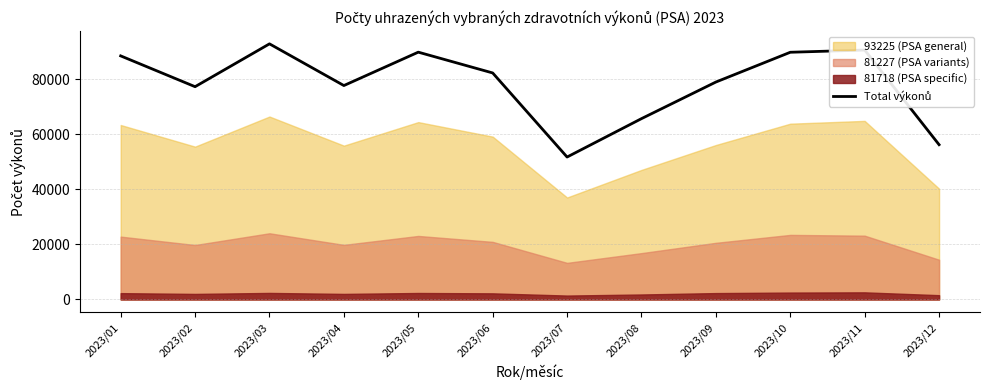

Rank the categories by value from highest to lowest.

2023/03, 2023/11, 2023/05, 2023/10, 2023/01, 2023/06, 2023/09, 2023/04, 2023/02, 2023/08, 2023/12, 2023/07